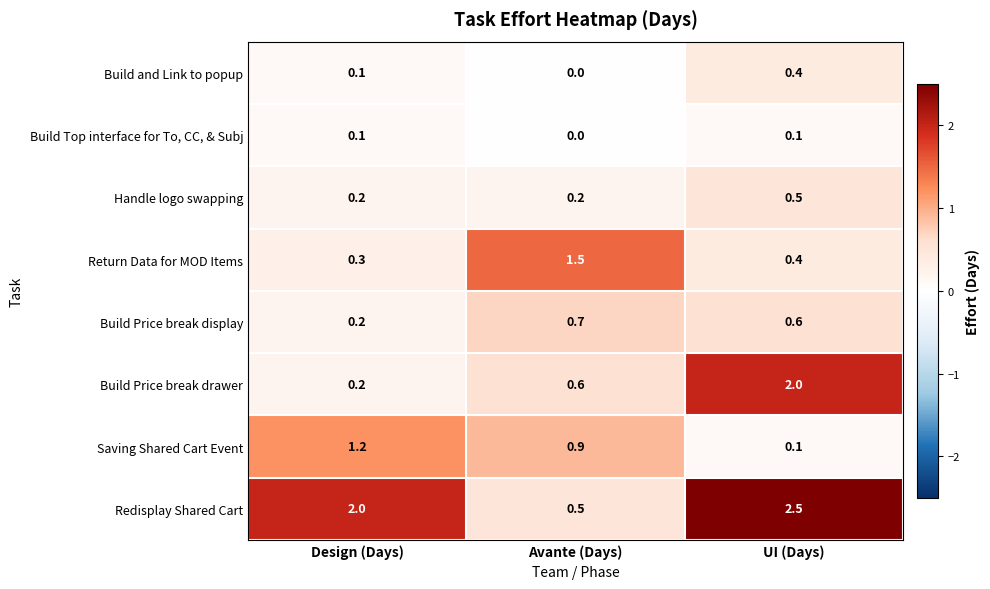

List the series in order of their peak value, highest first.

Redisplay Shared Cart, Build Price break drawer, Return Data for MOD Items, Saving Shared Cart Event, Build Price break display, Handle logo swapping, Build and Link to popup, Build Top interface for To, CC, & Subj